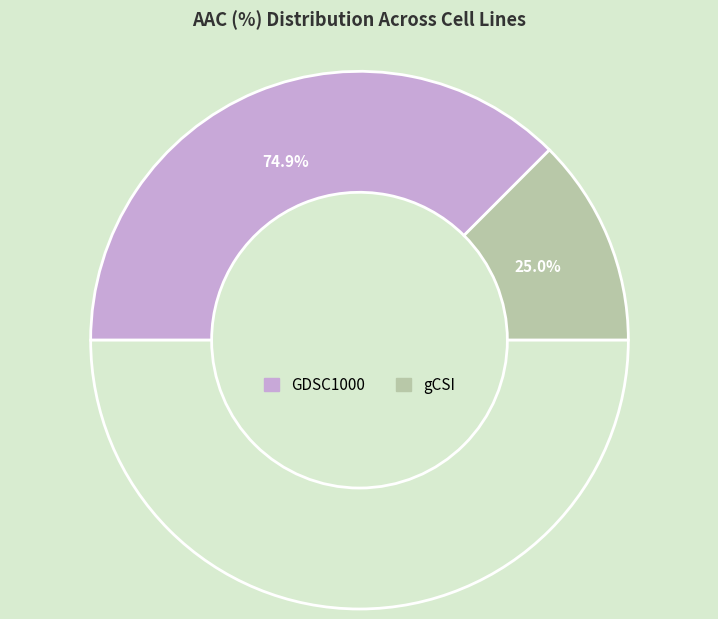

Does gCSI account for over 50% of the chart?

No